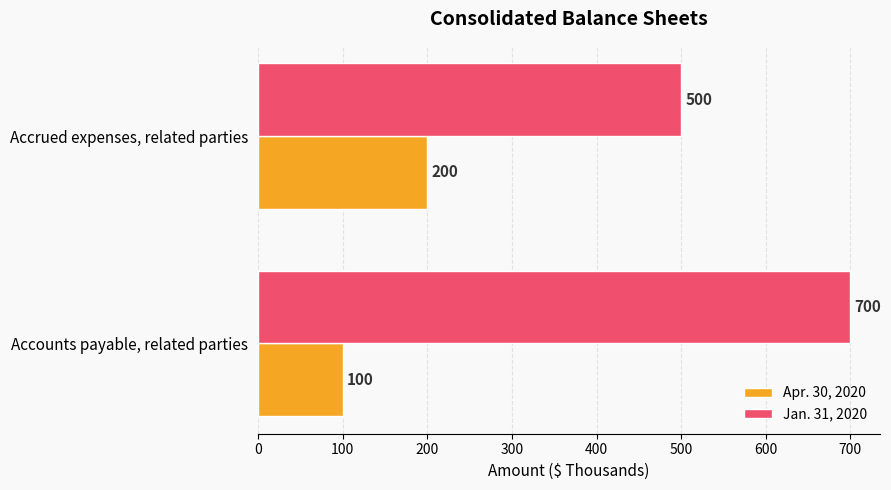

Rank the series at Accrued expenses, related parties from lowest to highest value.

Apr. 30, 2020, Jan. 31, 2020